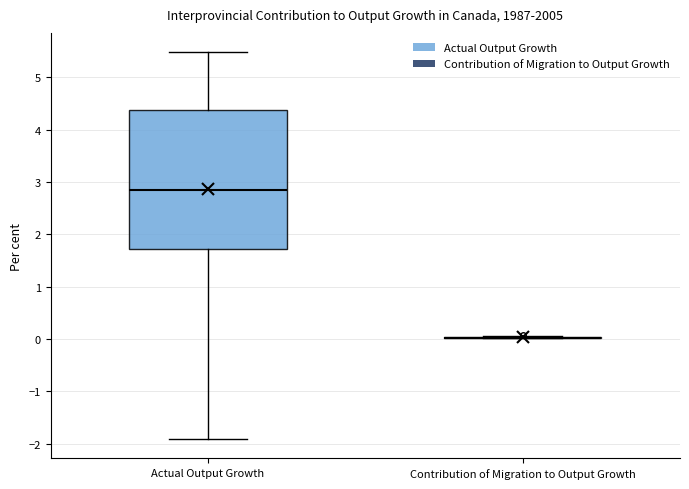

Where is the upper edge of the box for Actual Output Growth on the y-axis? The values are not printed on the chart, so give them approximately, as read against the axis.

4.4